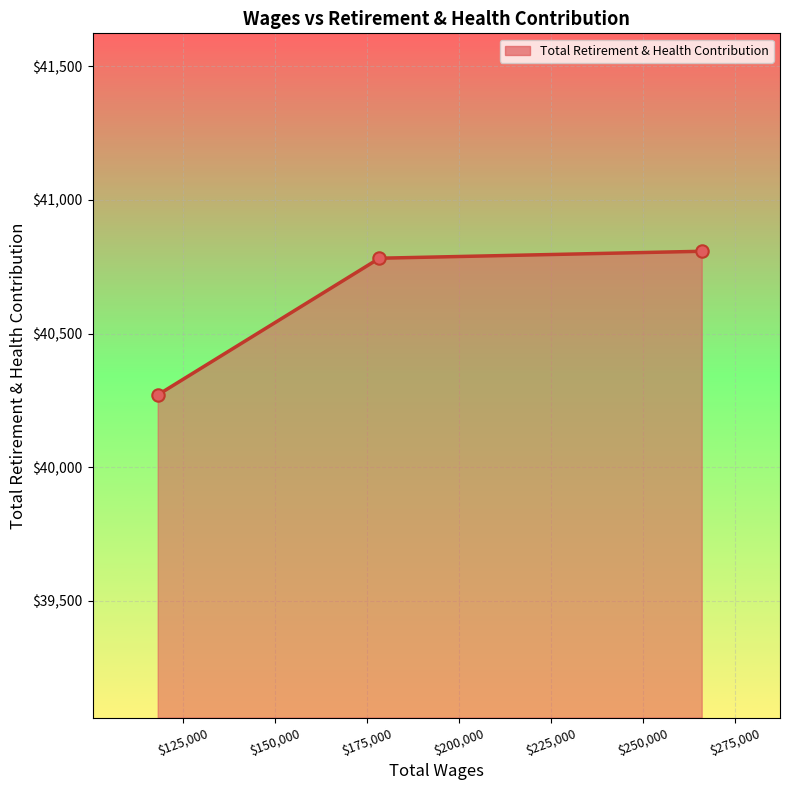

What is the greatest value displayed?

40808